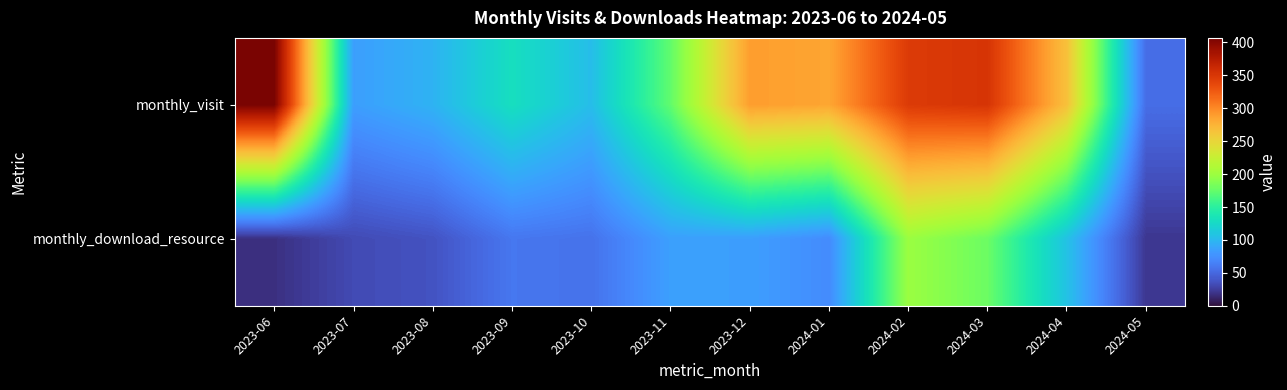

At 2024-01, list the series in order from smallest to largest.

monthly_download_resource, monthly_visit